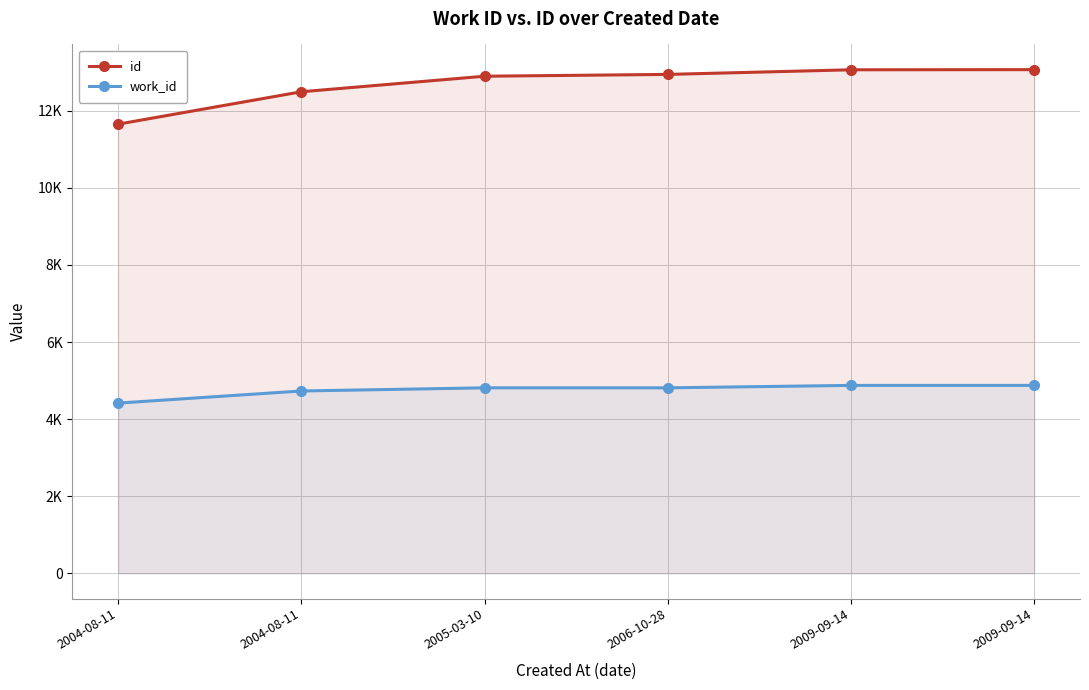

At which label does id first exceed 12941?

2009-09-14